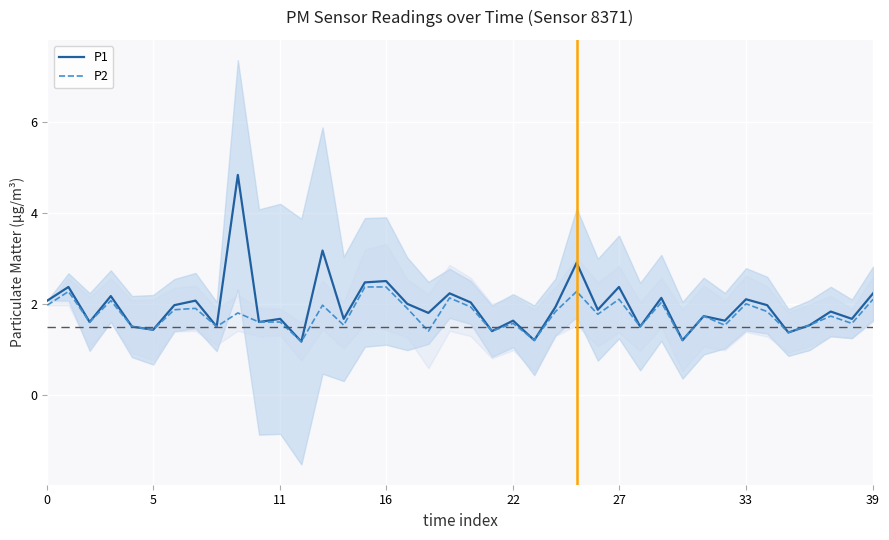

What is the smallest value displayed?

1.2